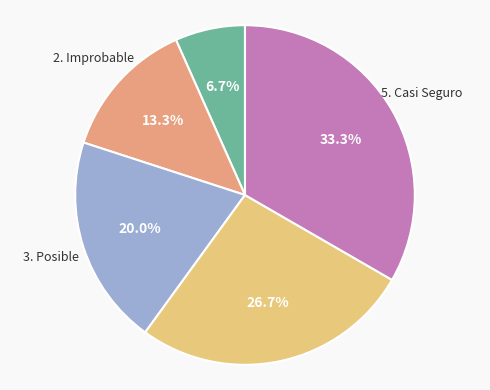

To the nearest percent, what is the difference between the largest and smallest slice percentages?

27%